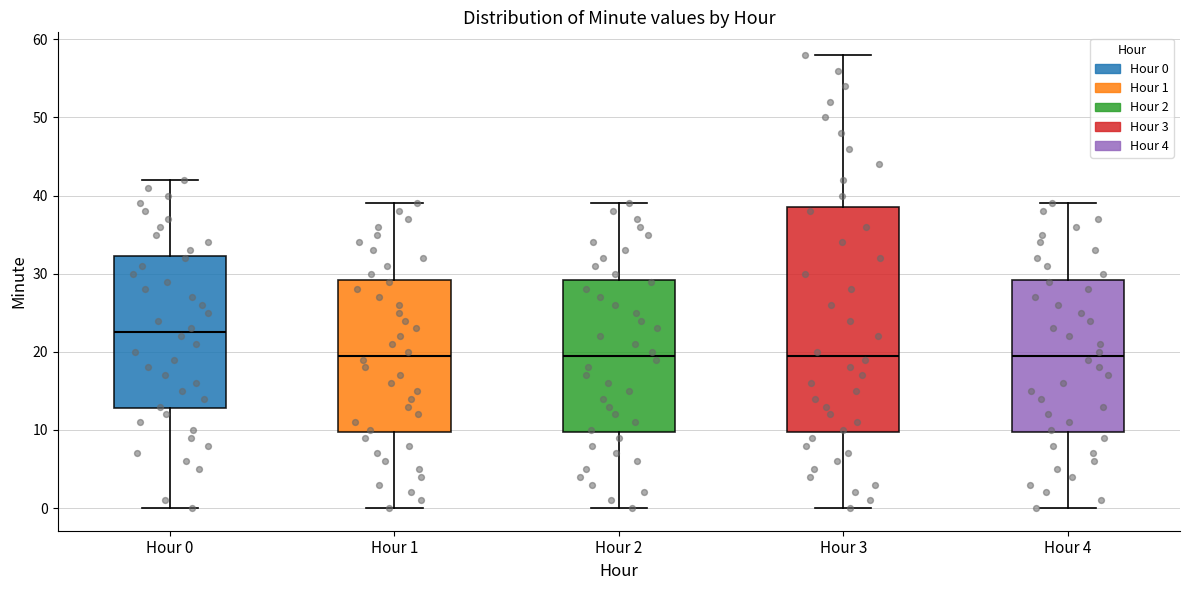

Where is the lower edge of the box for Hour 3 on the y-axis? The values are not printed on the chart, so give them approximately, as read against the axis.

10